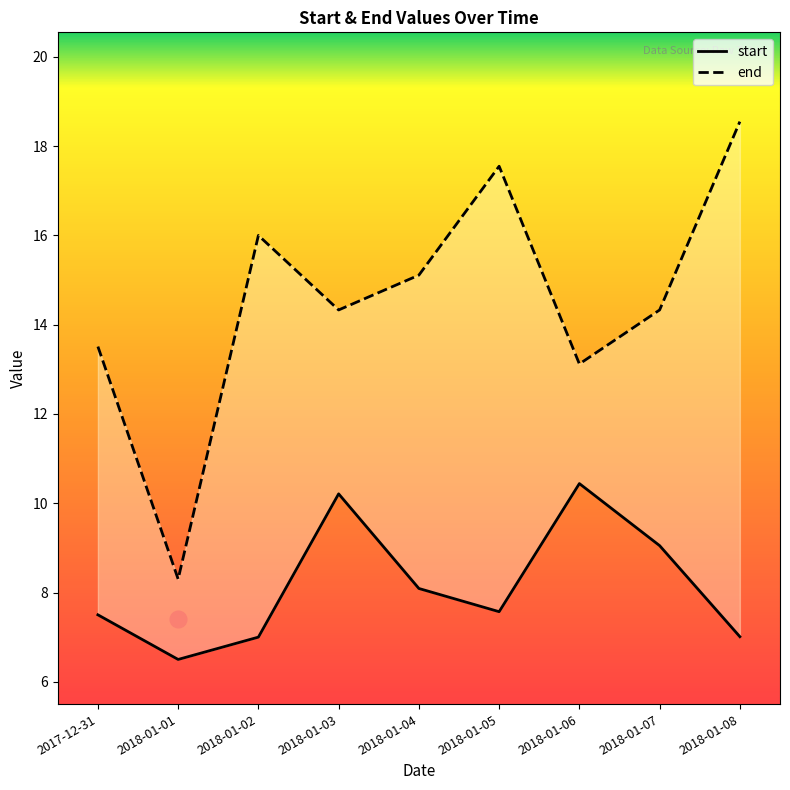

What is the difference between the maximum and minimum values in the end series?

10.2